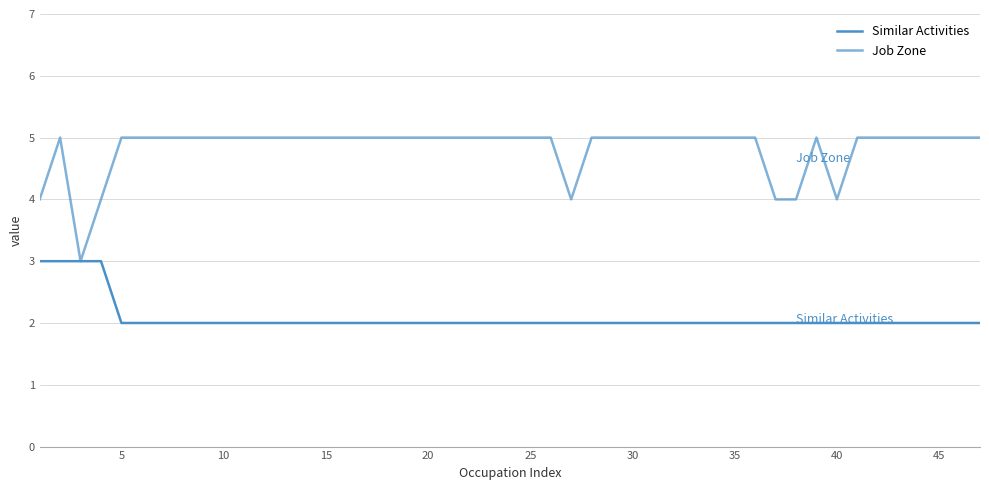

Does the chart have visible grid lines?

Yes